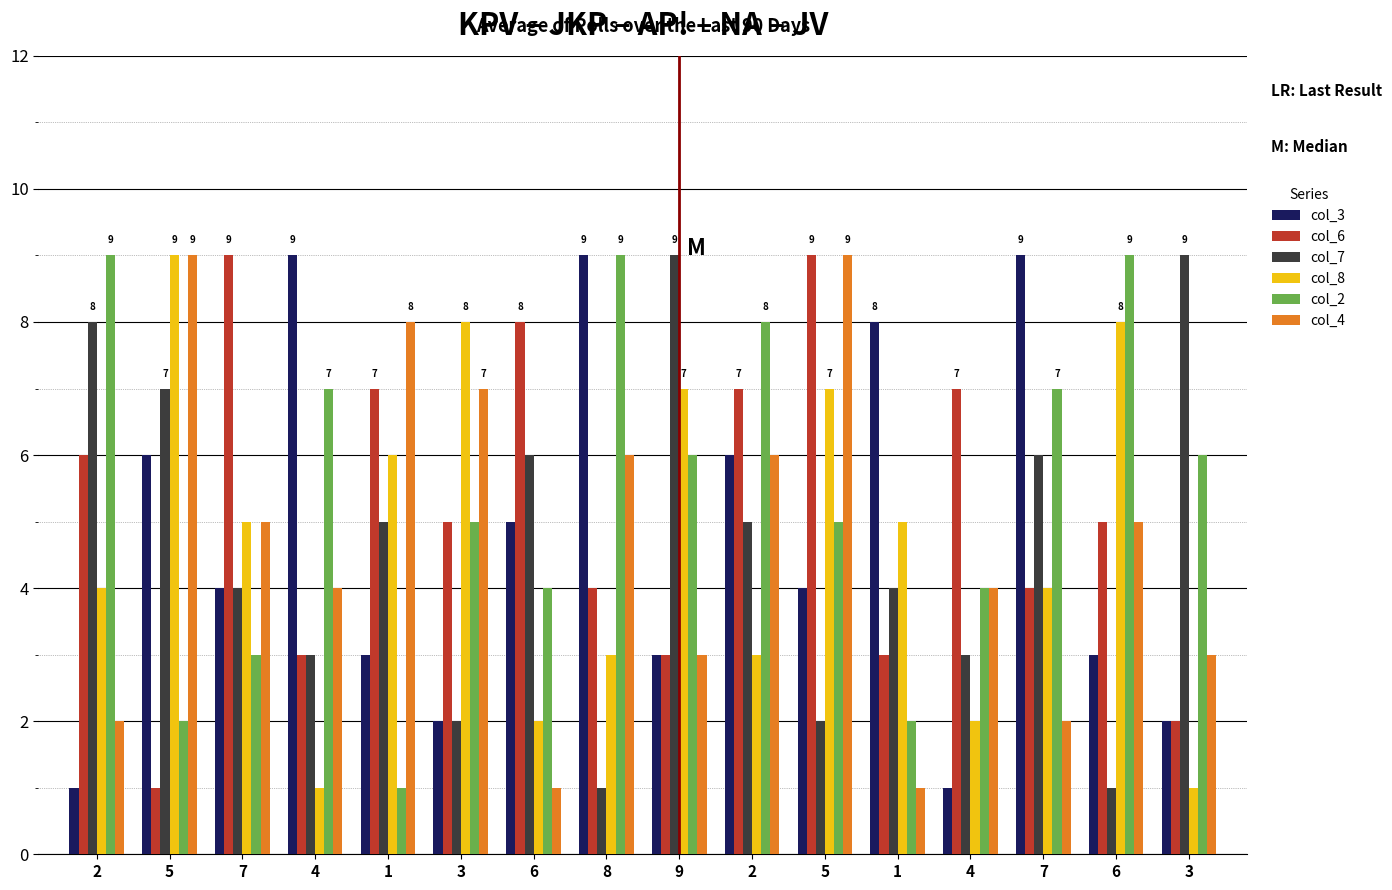

The col_4 series shows 6 at 8. True or false?

True